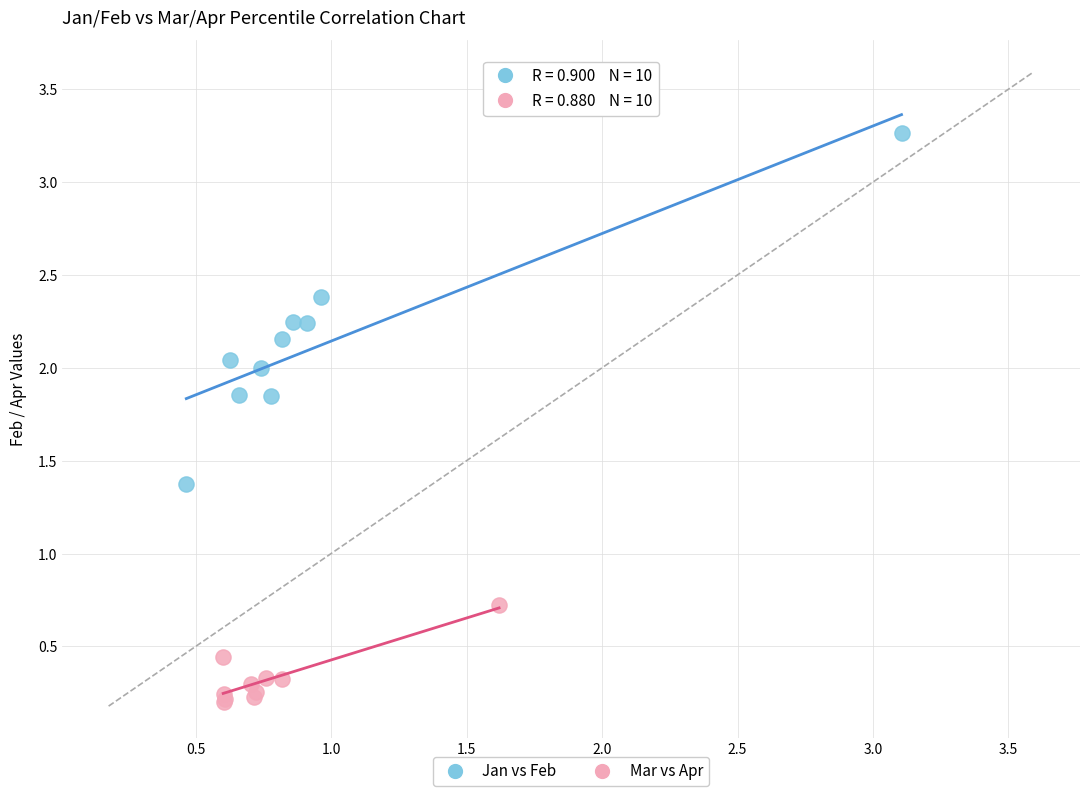

Which series has the widest spread of Y values?

Jan vs Feb